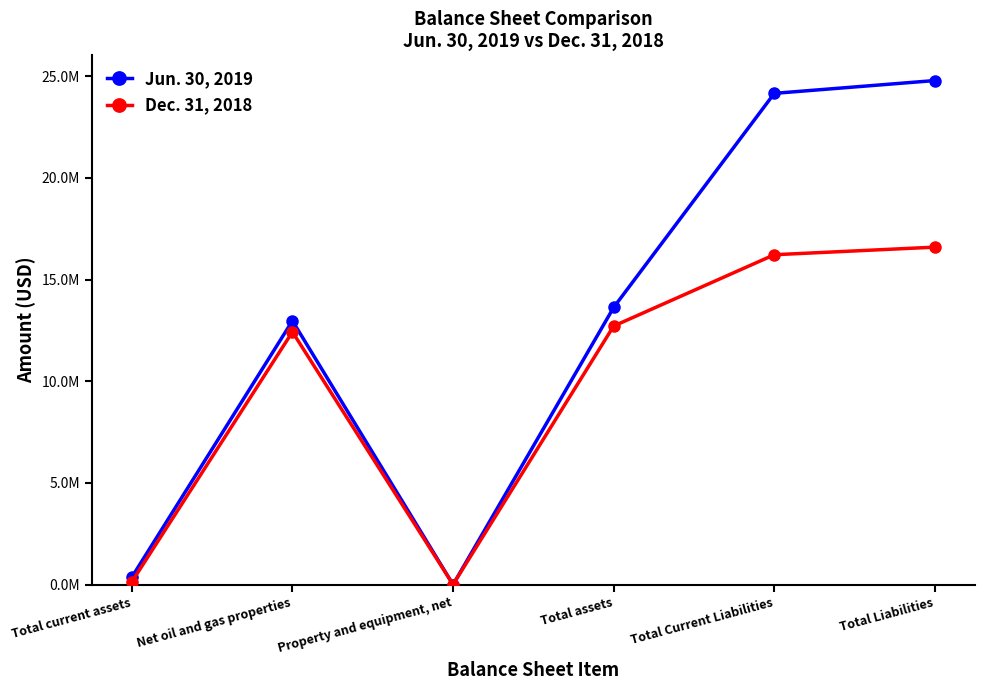

What position from the left is Property and equipment, net?

3